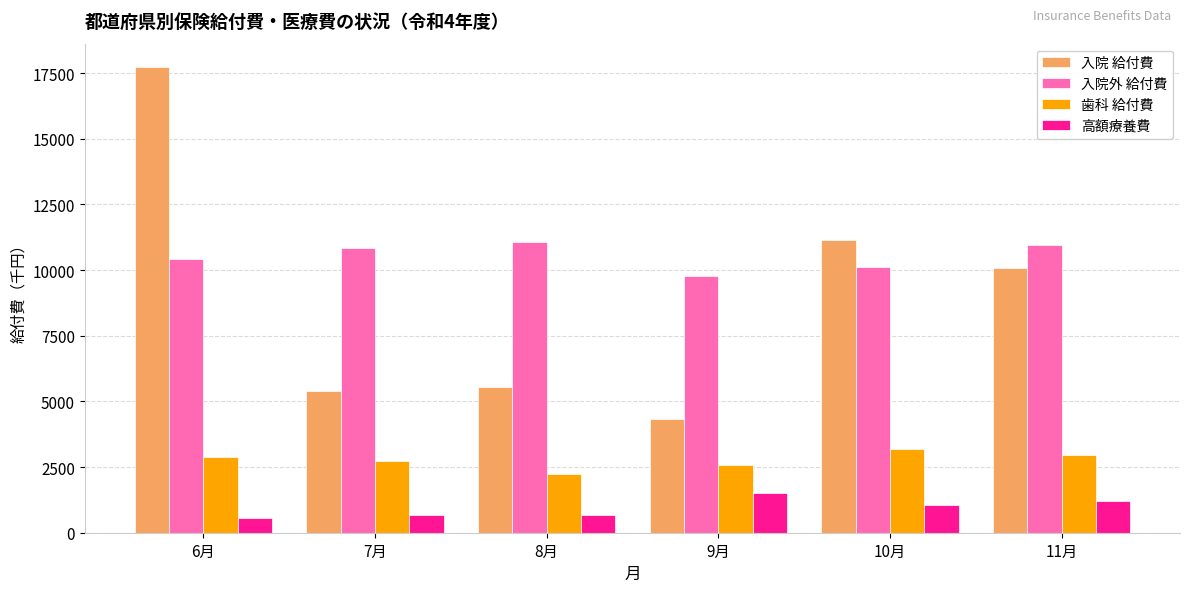

What is the maximum value shown in the chart?

17734.4